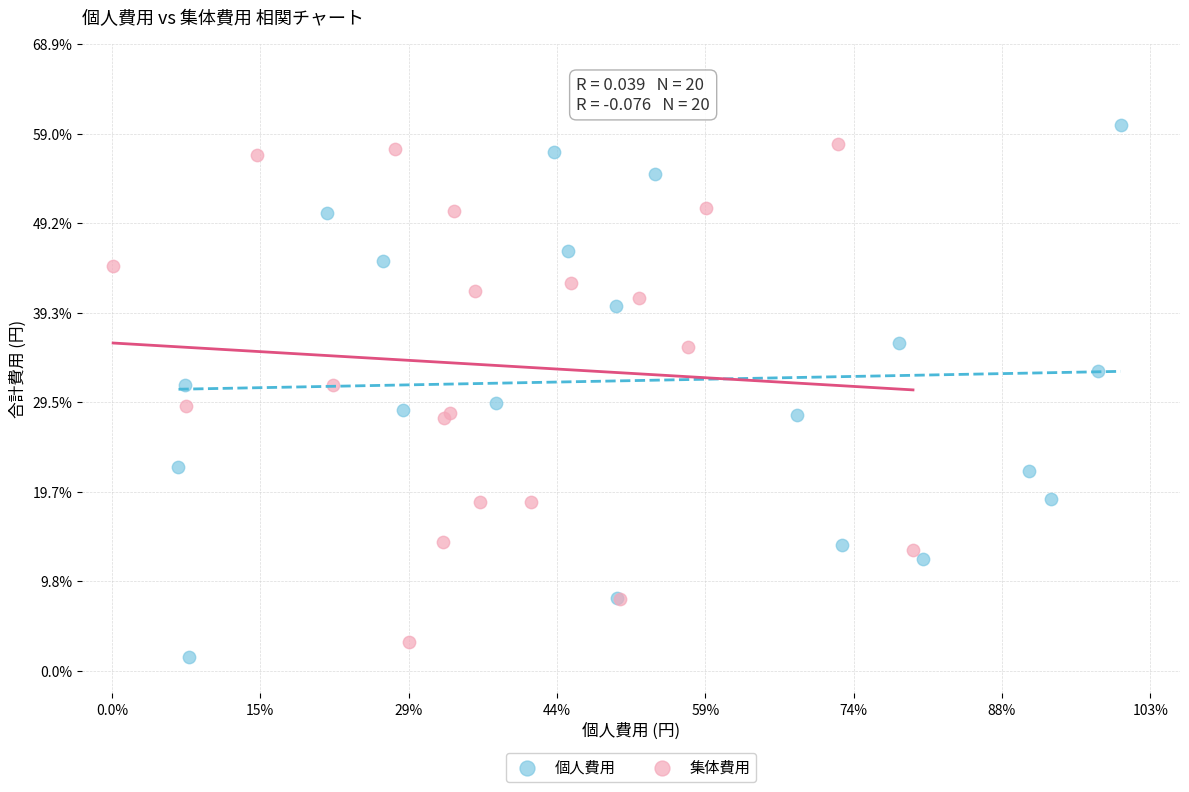

What are all the series names shown in the legend?

個人費用, 集体費用